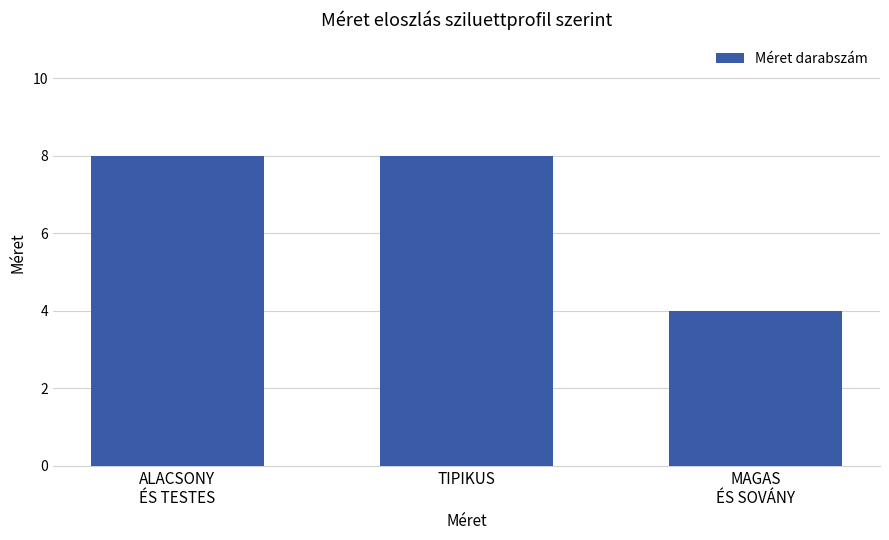

What position from the left is ALACSONY
ÉS TESTES?

1